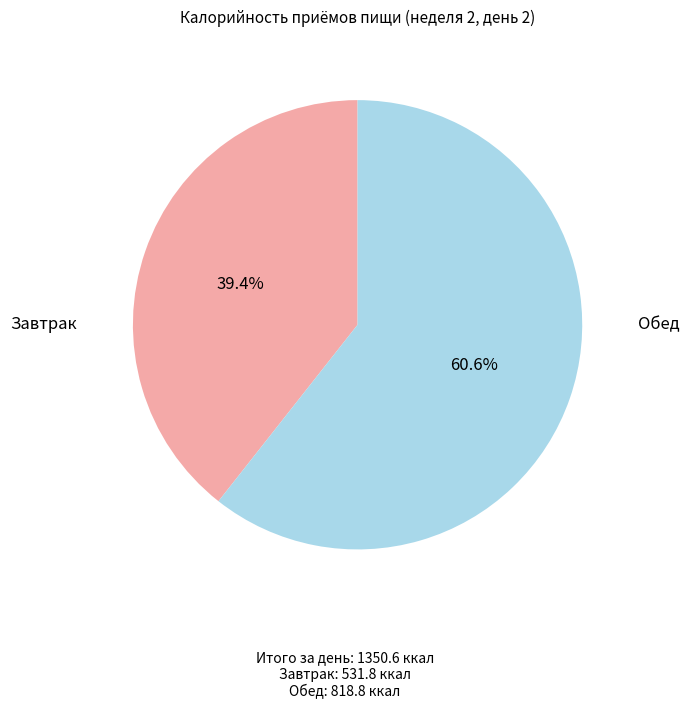

Is there any slice that represents more than half of the pie?

Yes